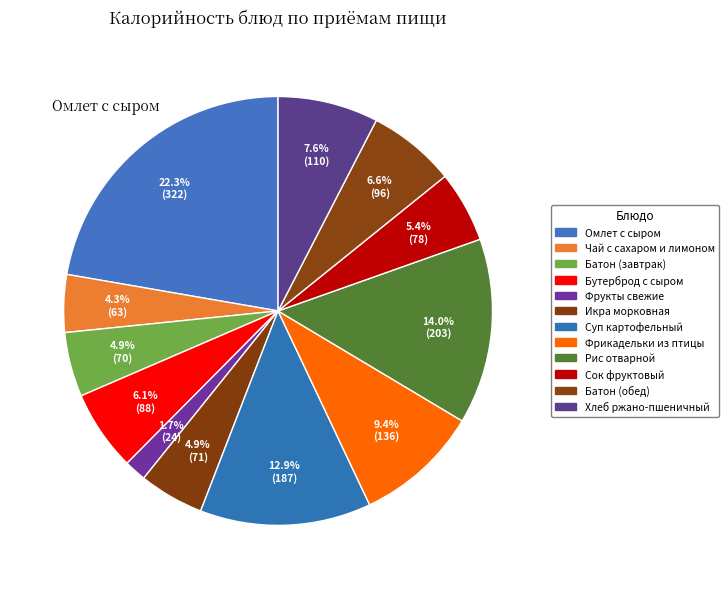

Count the number of slices in the pie.

12